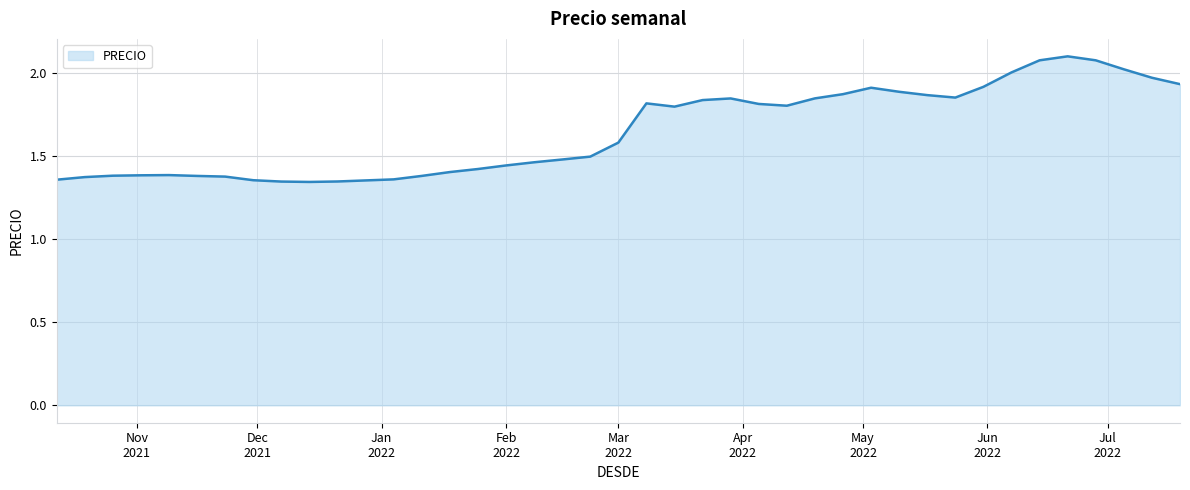

What is the average value?

1.7